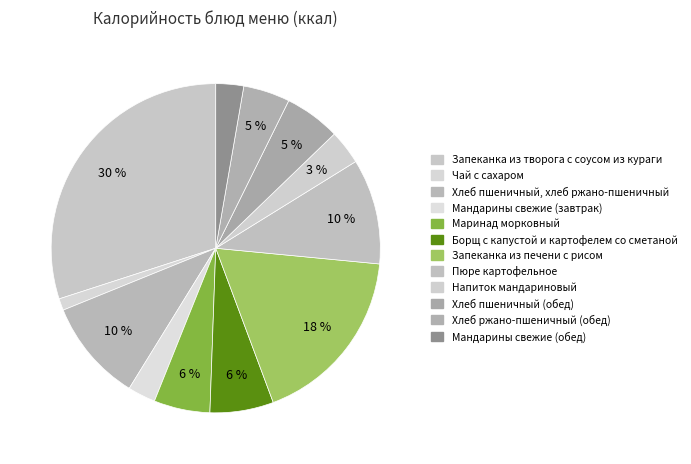

Does Хлеб пшеничный (обед) represent more than half of the total?

No